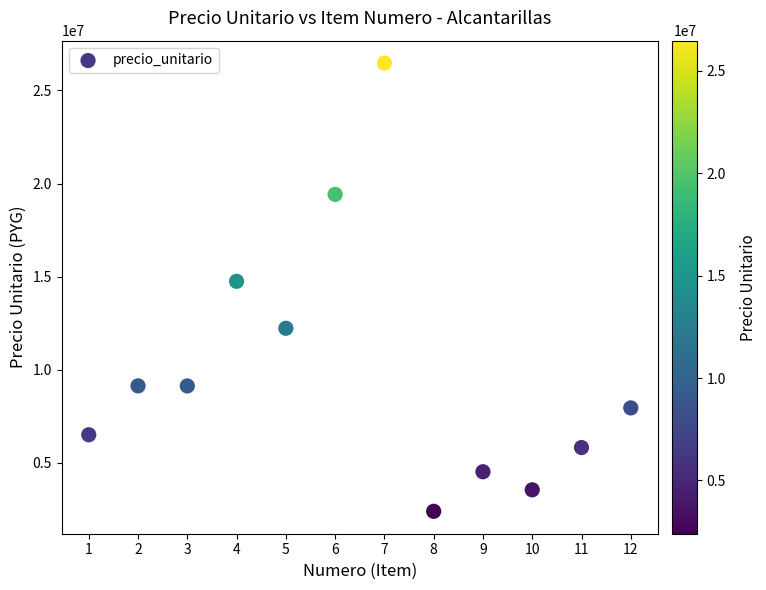

What Y value in the scatter plot is closest to 14433925?

14750379